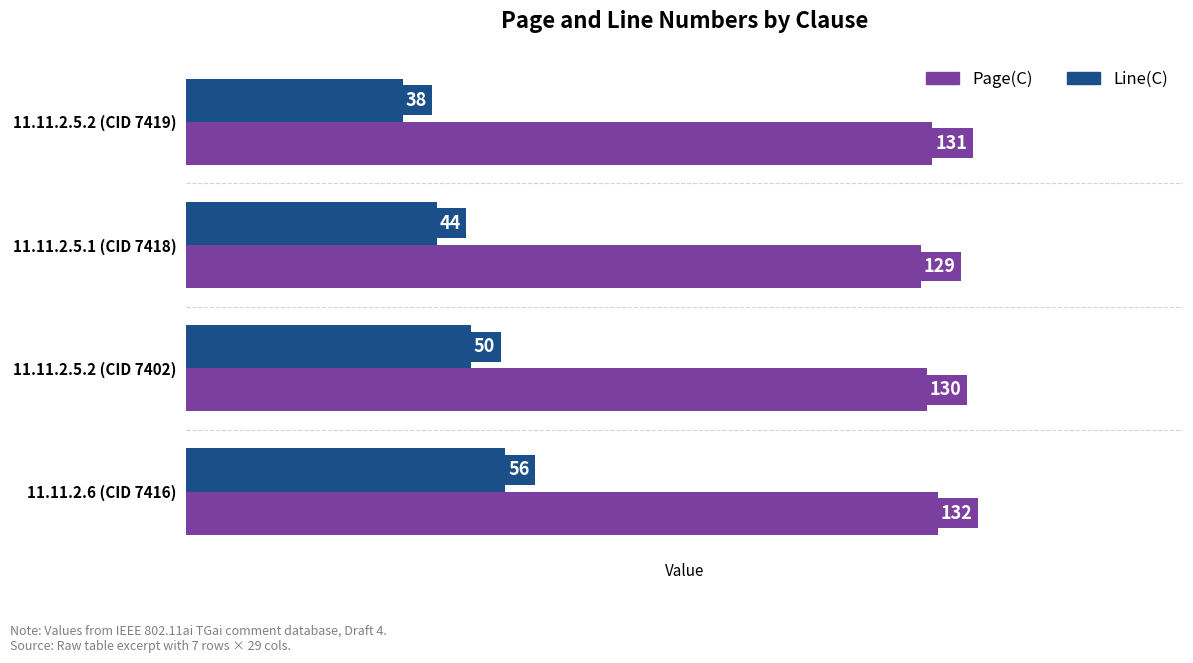

True or false: Line(C) has a value of 50 at 11.11.2.5.2 (CID 7402).

True